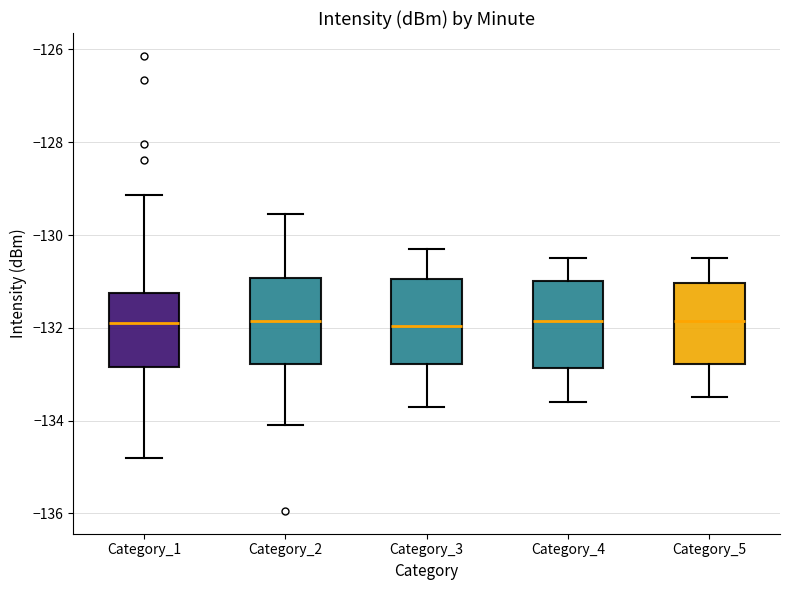

Where does the median line of the box for Category_5 sit on the y-axis? The values are not printed on the chart, so give them approximately, as read against the axis.

-131.8